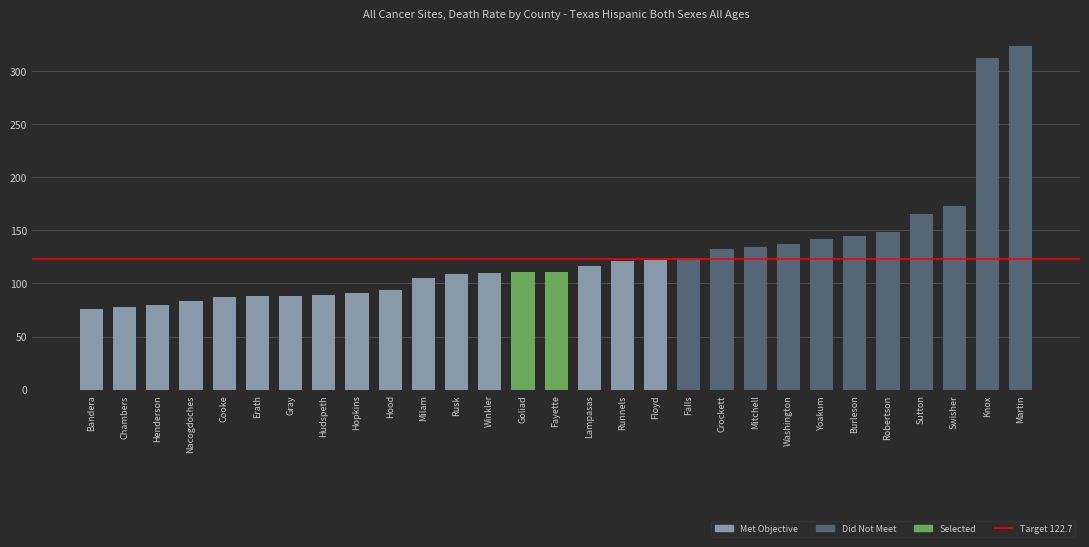

What is the difference between the values at Rusk and Cooke?

21.8